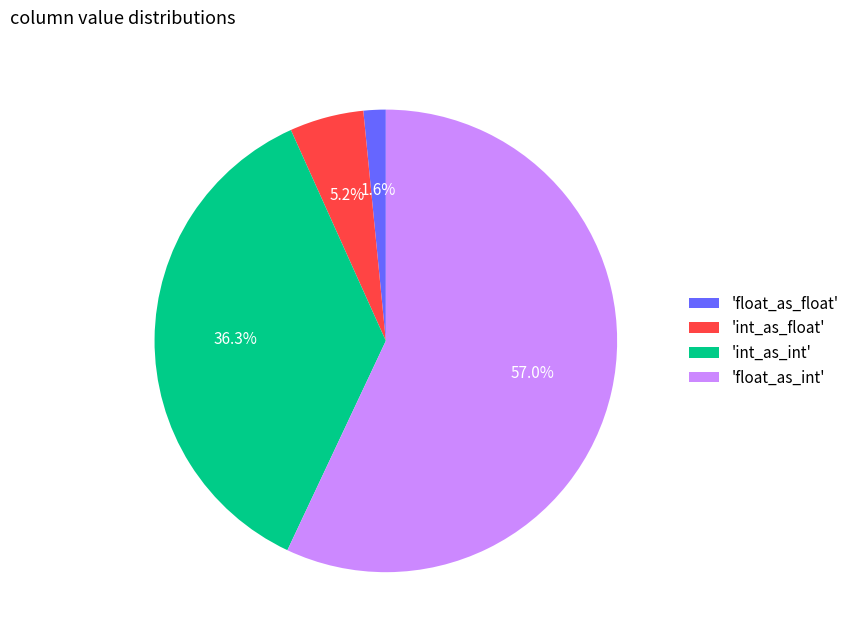

What is the largest slice in the pie chart?

'float_as_int'